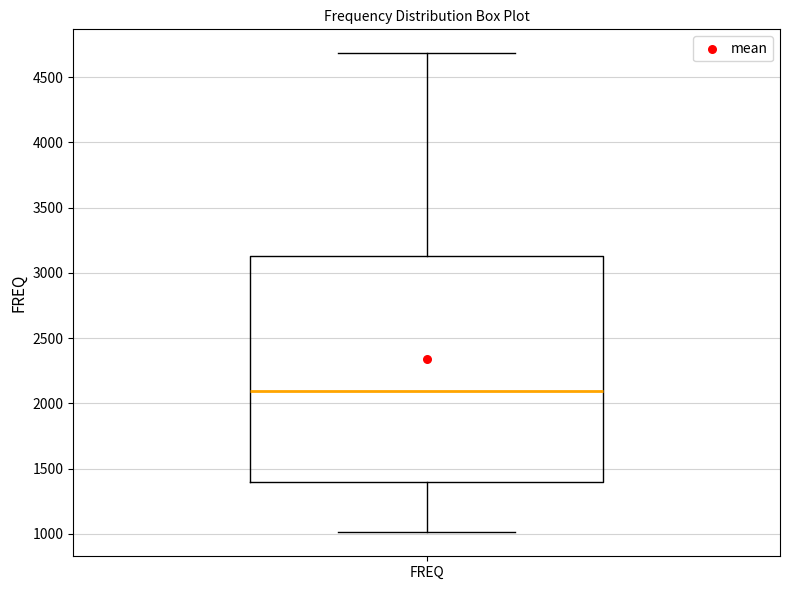

Transcribe this box plot: give where the median line is, the range the box spans, and where the two whiskers end, as read against the y-axis. The values are not printed on the chart, so give them approximately, as read against the axis.

median 2100, box 1400 to 3150, whiskers 1000 to 4700